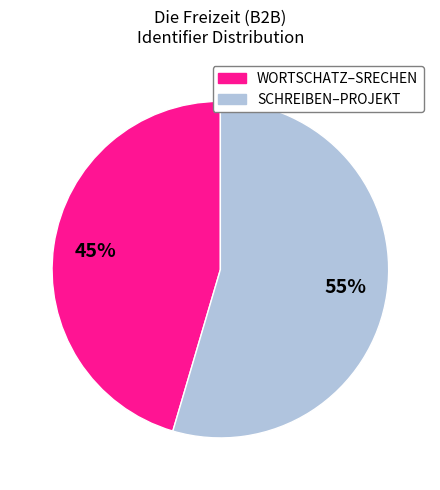

Combined, do WORTSCHATZ–SRECHEN and SCHREIBEN–PROJEKT account for over 50%?

Yes